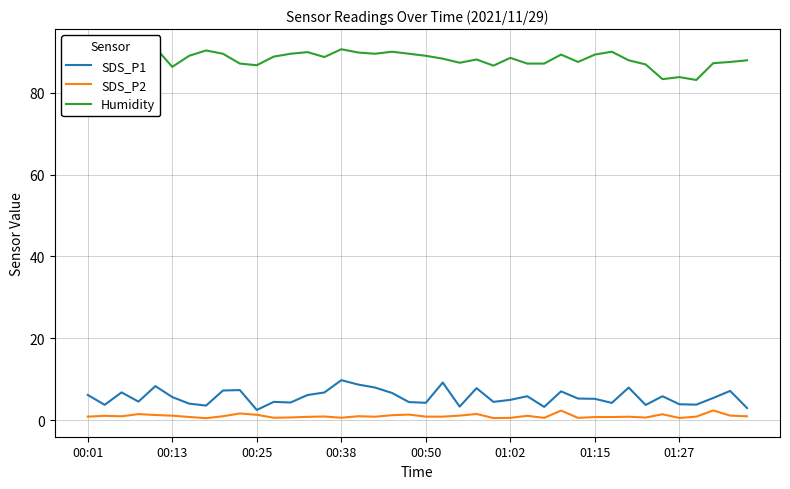

Is it true that SDS_P2 equals 0.6 at 01:02?

True